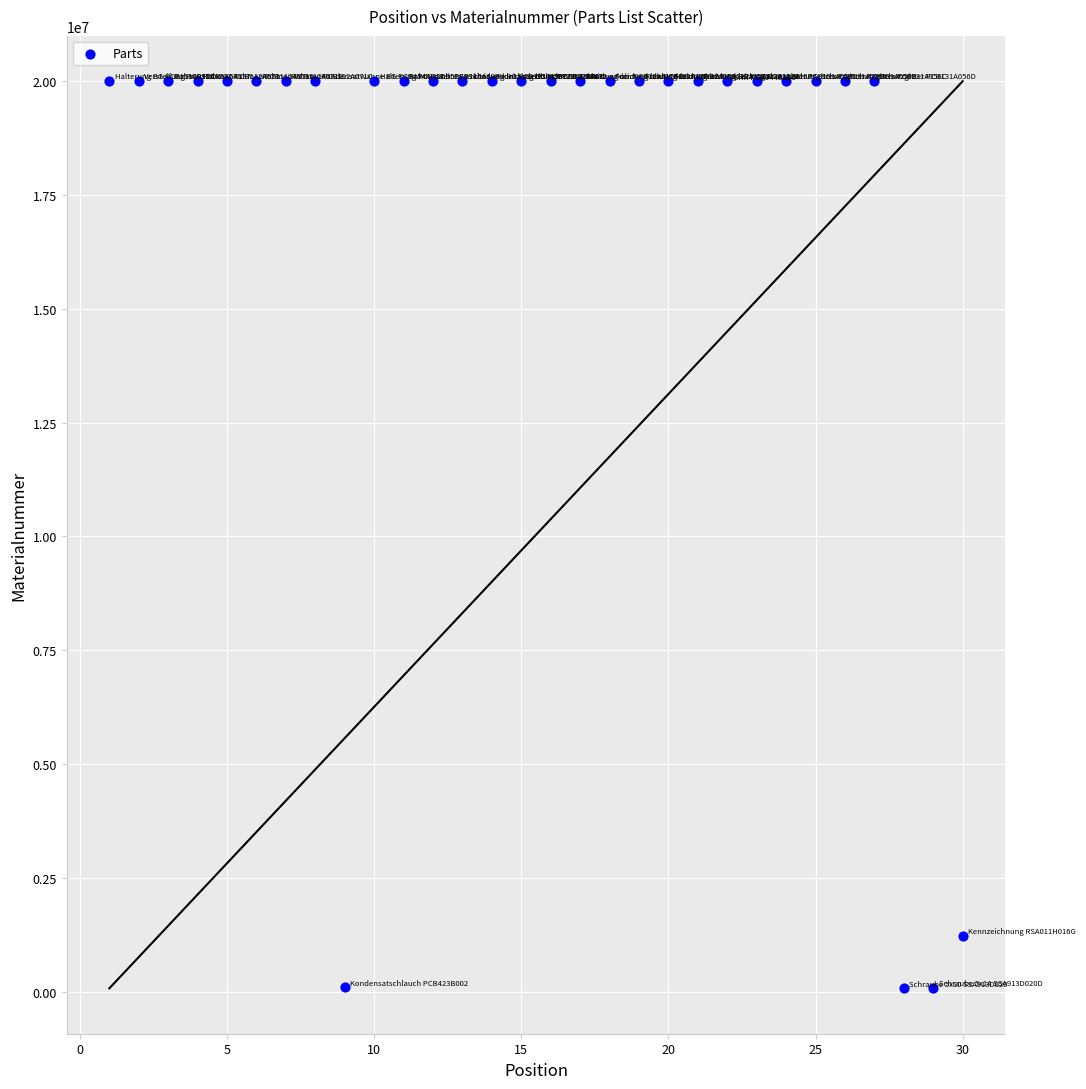

What Y value in the scatter plot is closest to 10035885?

1222569